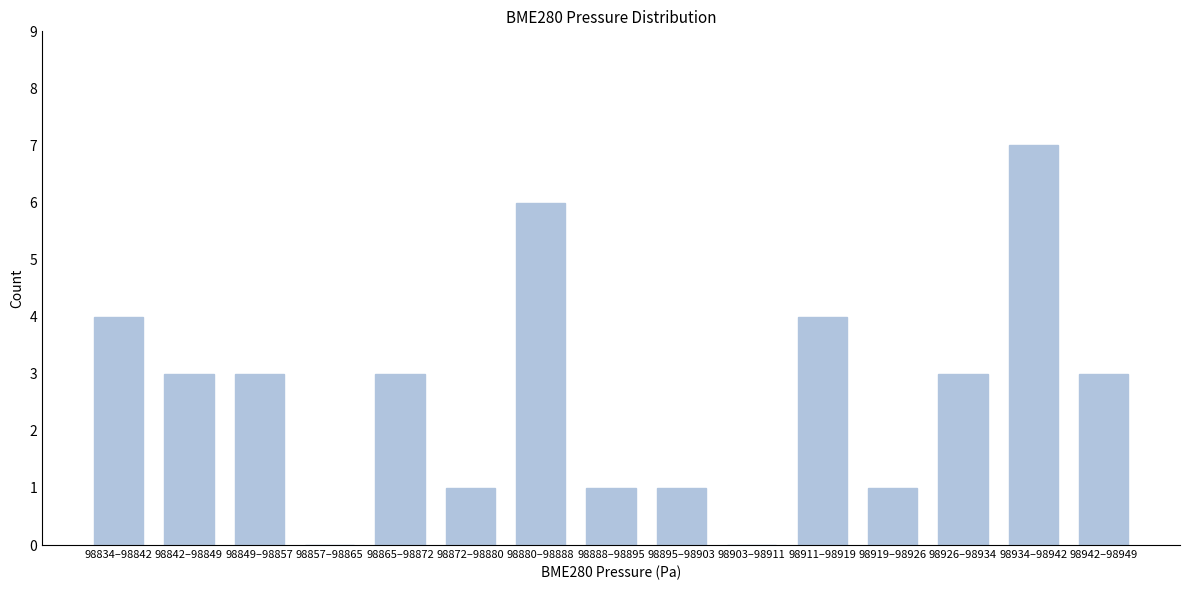

Reading right to left, transcribe all the data shown in this chart.

98942–98949=3	98934–98942=7	98926–98934=3	98919–98926=1	98911–98919=4	98903–98911=0	98895–98903=1	98888–98895=1	98880–98888=6	98872–98880=1	98865–98872=3	98857–98865=0	98849–98857=3	98842–98849=3	98834–98842=4